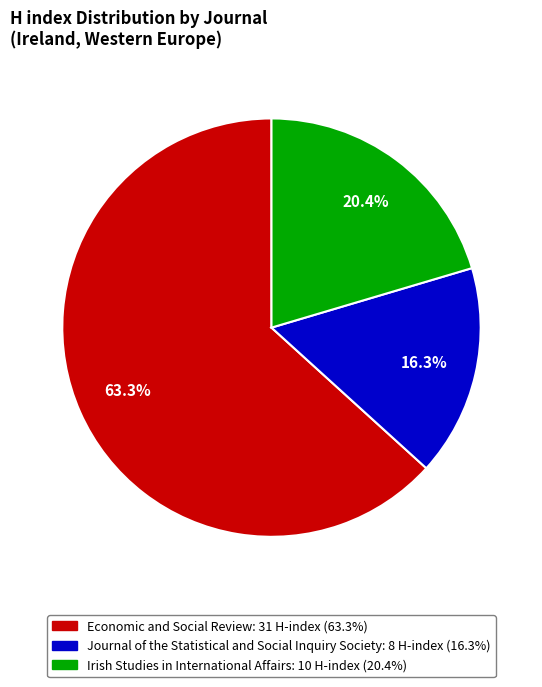

Rank the categories by value from lowest to highest.

Journal of the Statistical and Social Inquiry Society, Irish Studies in International Affairs, Economic and Social Review